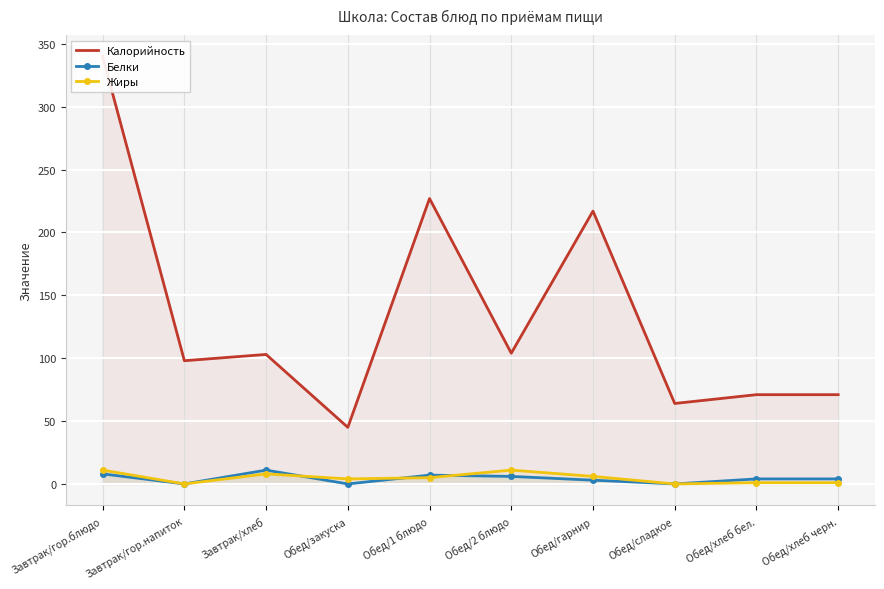

At which label does Белки first exceed 4?

Завтрак/гор.блюдо